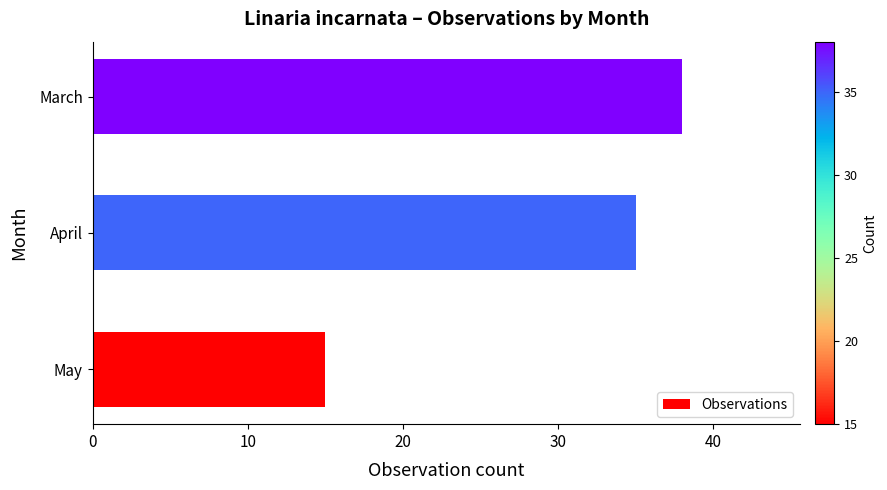

List the labels in order of value, smallest first.

May, April, March